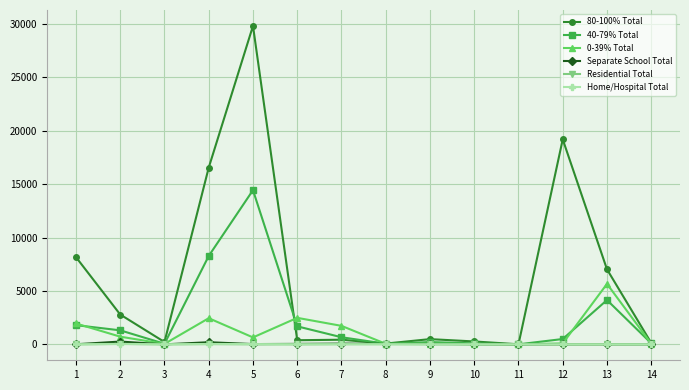

At which category is the sum across all series the highest?

5